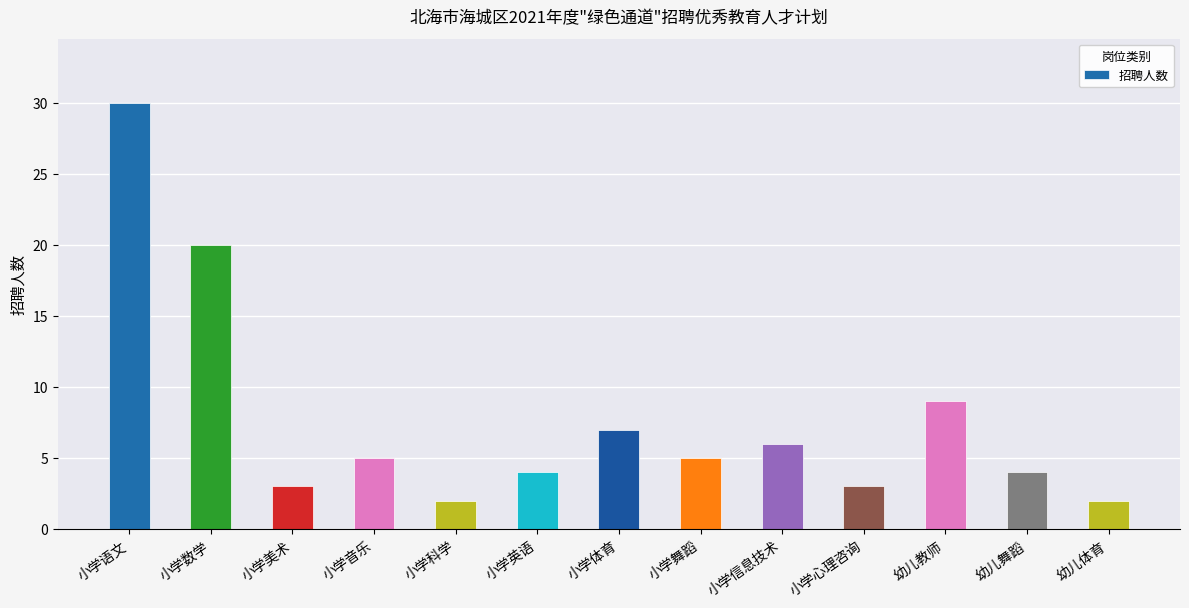

At which label is the value closest to 16?

小学数学